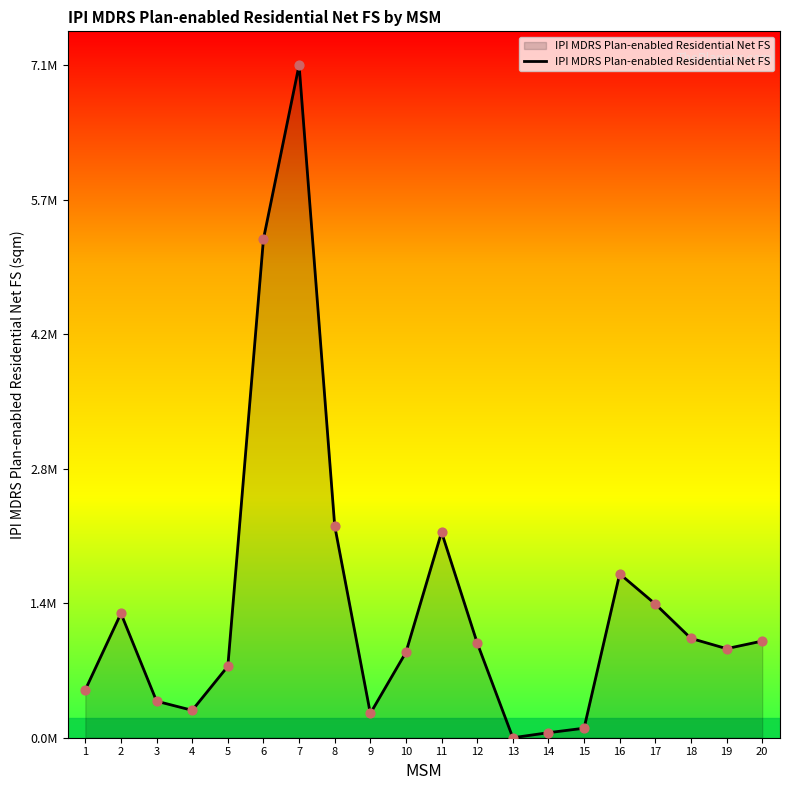

Which has a higher value, 13 or 6?

6